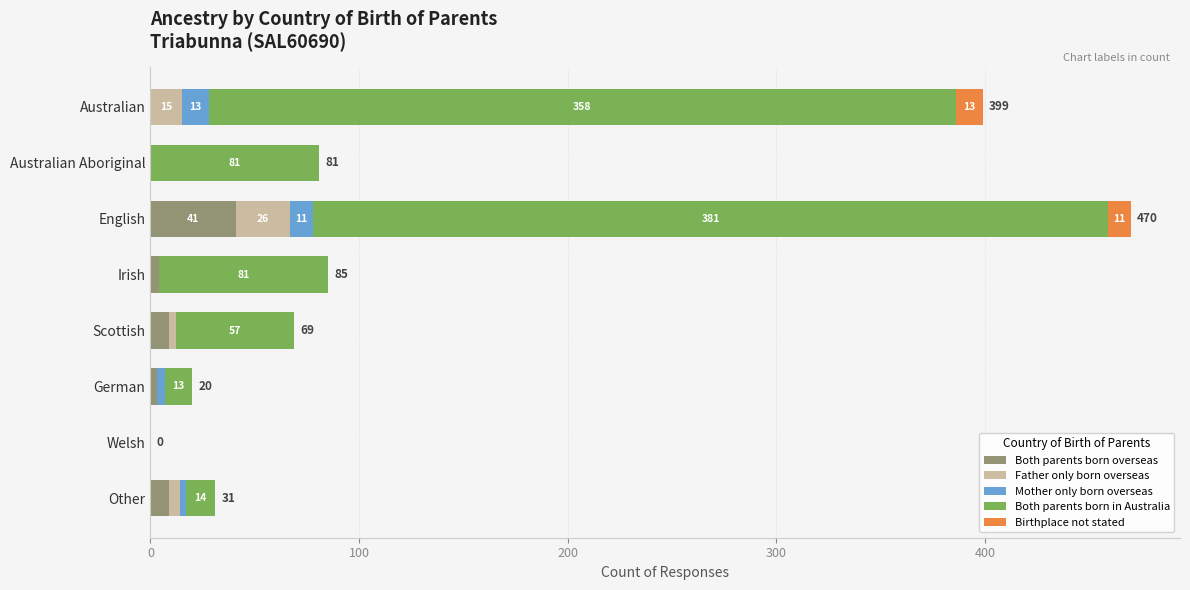

What is the highest value of the Both parents born overseas series?

41